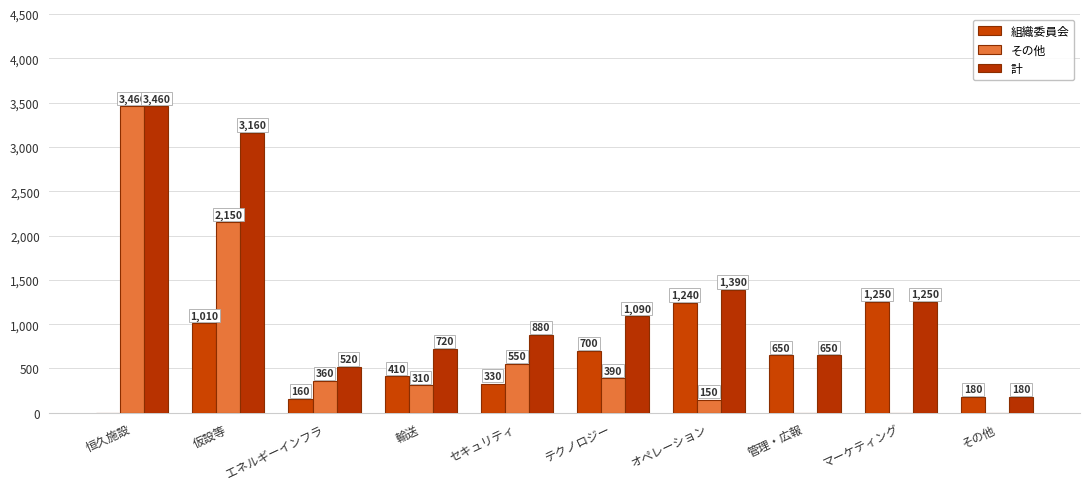

How many categories are shown in the chart?

10